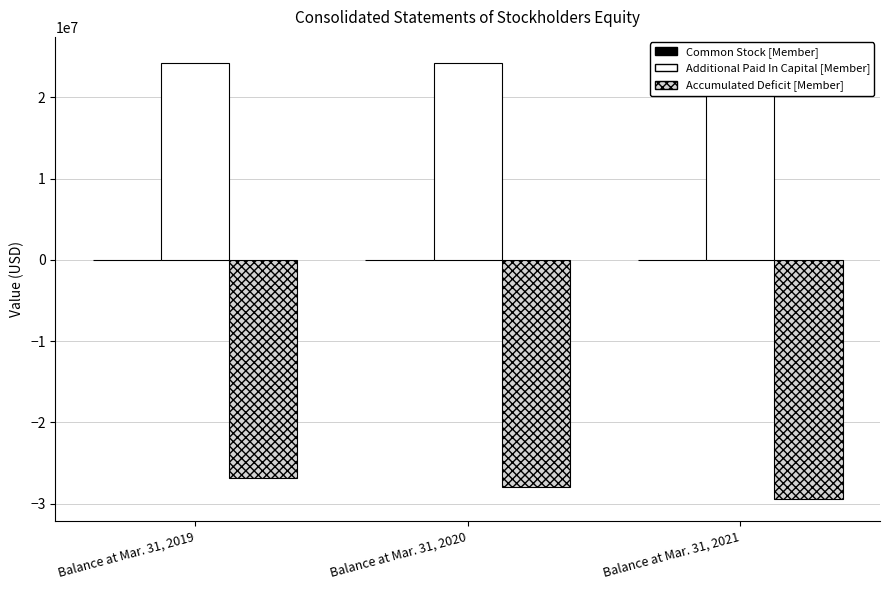

What is the difference between the highest and lowest values at Balance at Mar. 31, 2020?

52146466